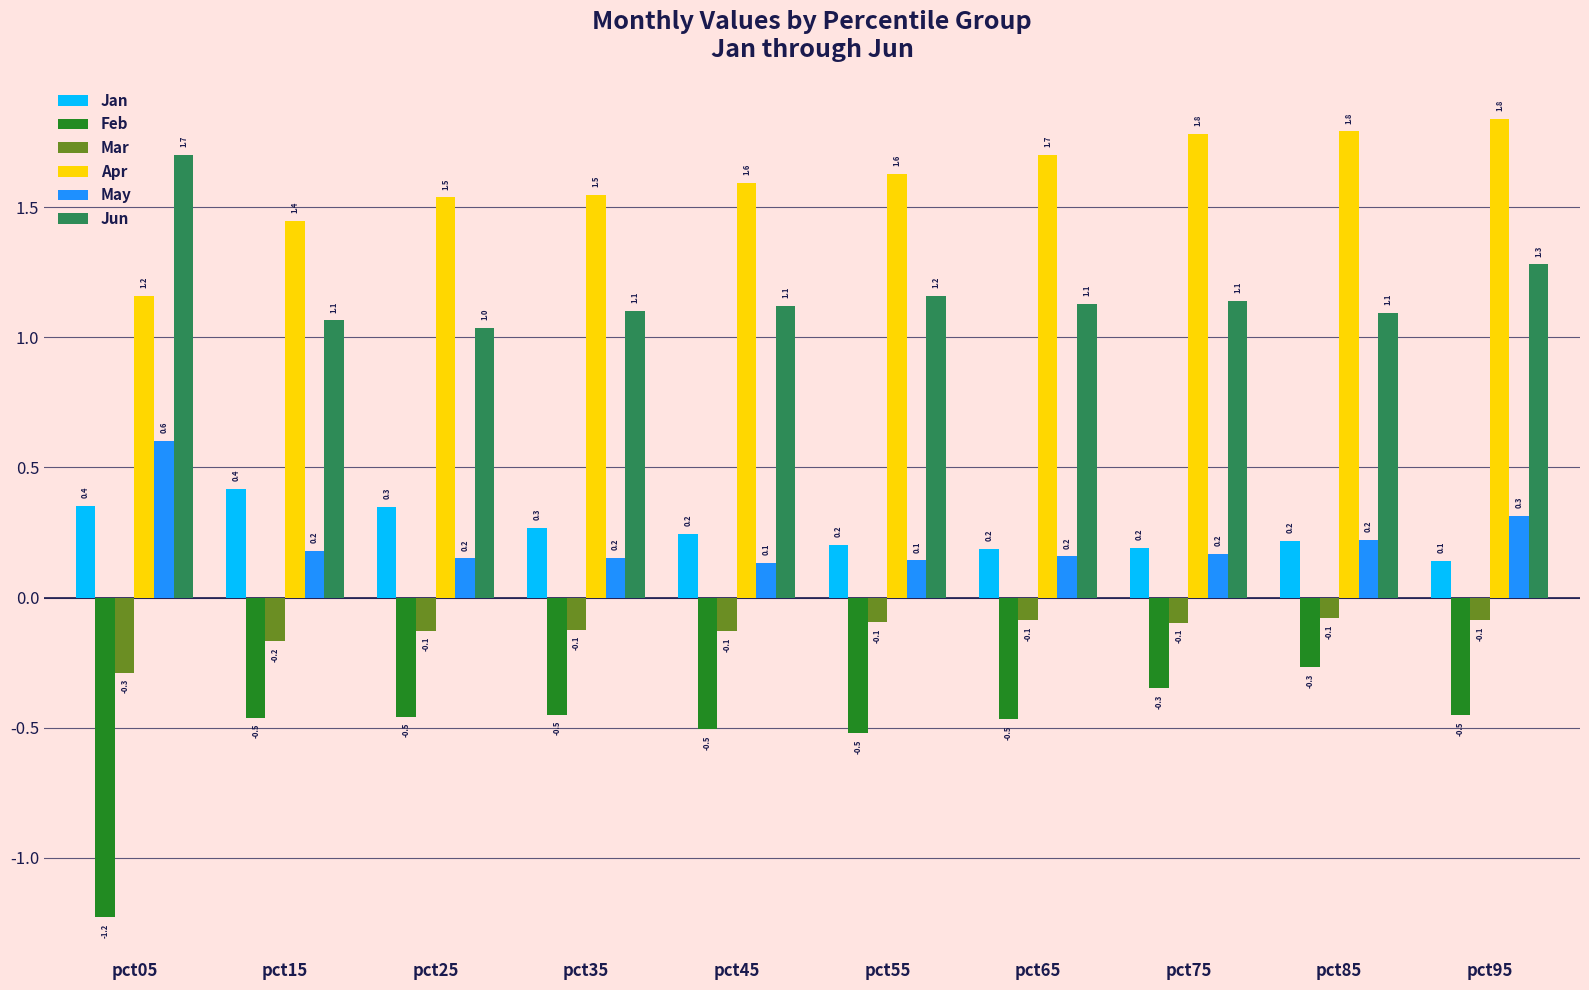

How many bars are there in total?

60